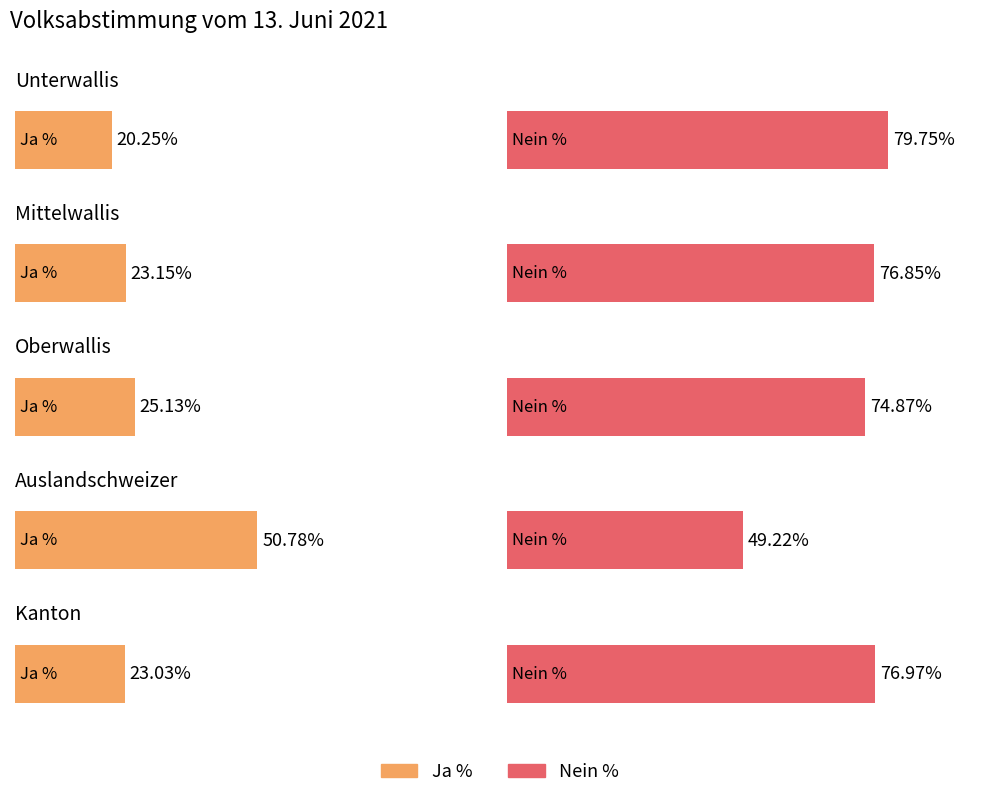

What is the approximate value of Nein % at Unterwallis?

79.8